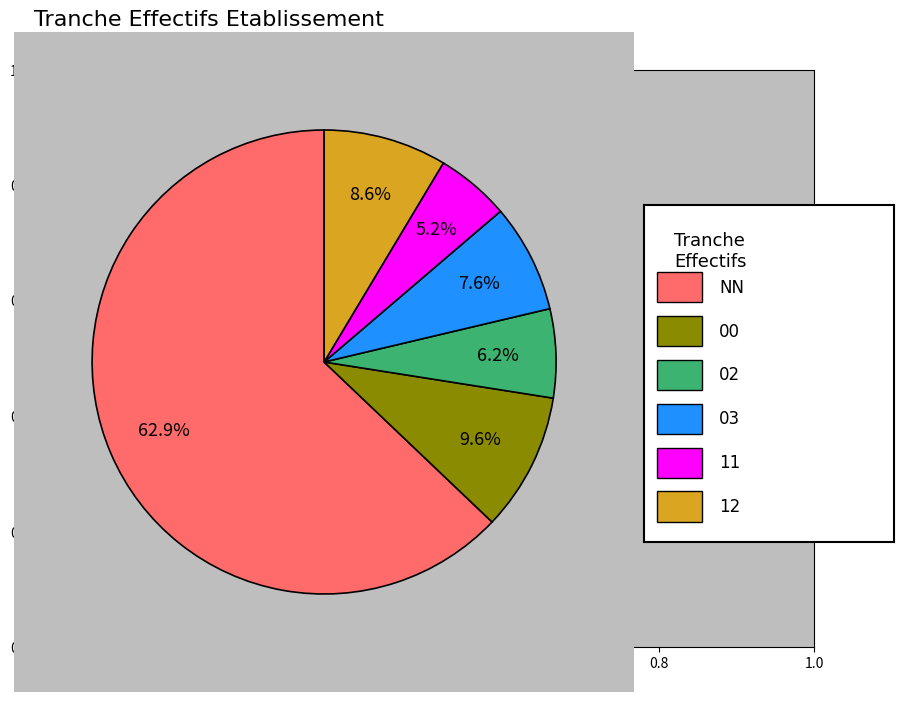

Is there any slice that represents more than half of the pie?

Yes